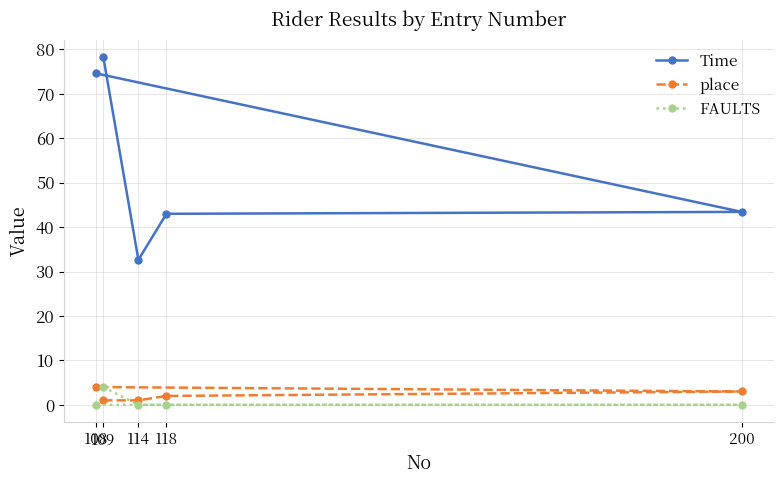

Which series has the largest range (max minus min)?

Time